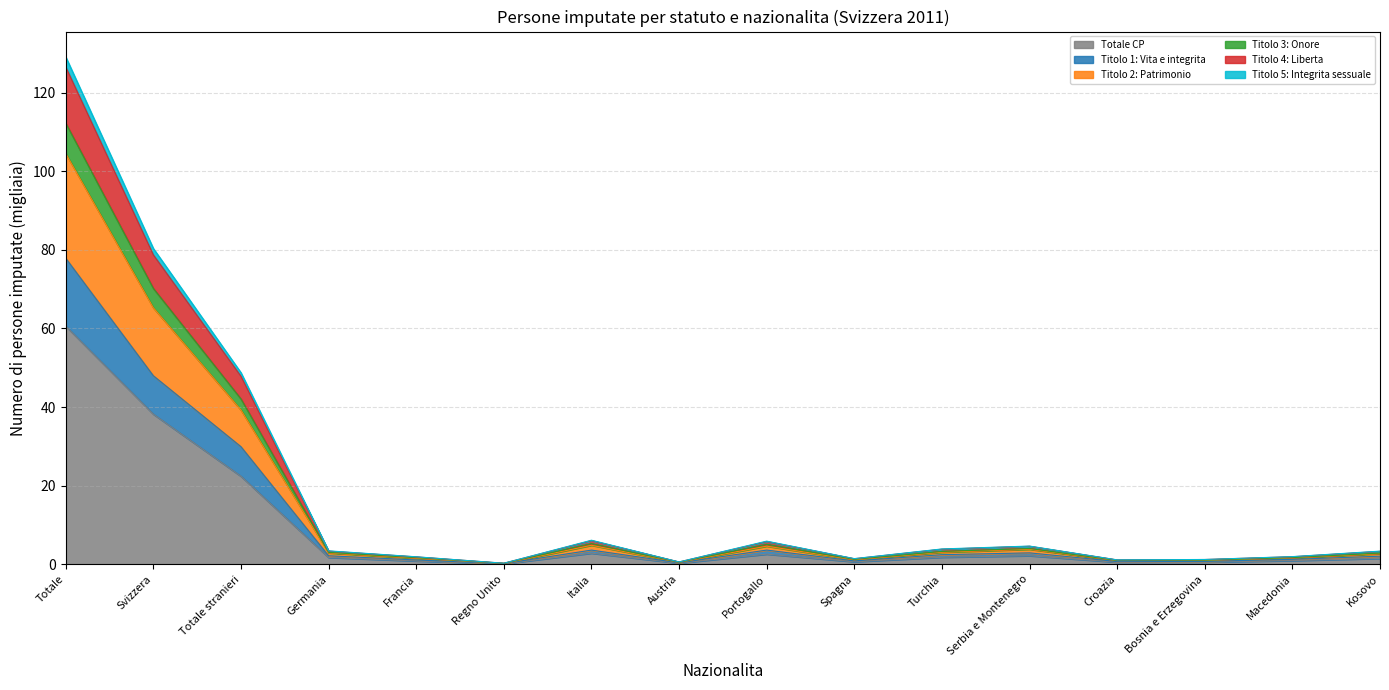

Where does the Titolo 1: Vita e integrita series first go above 2?

Totale